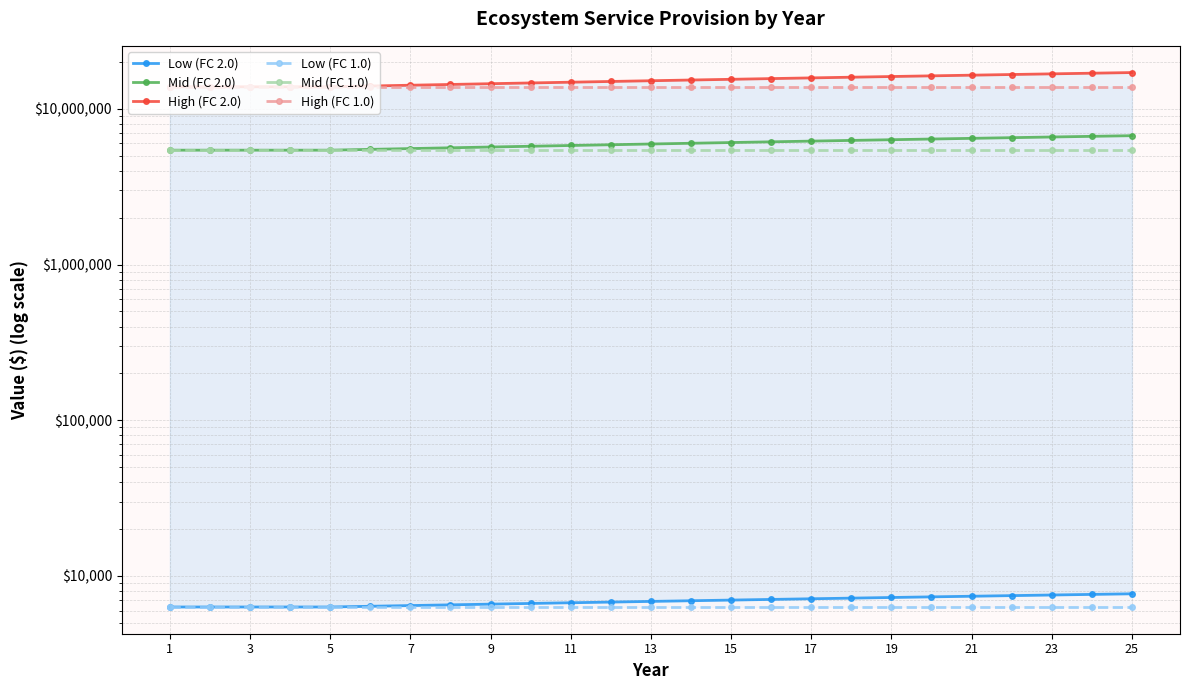

What is the minimum value shown in the chart?

6324.9